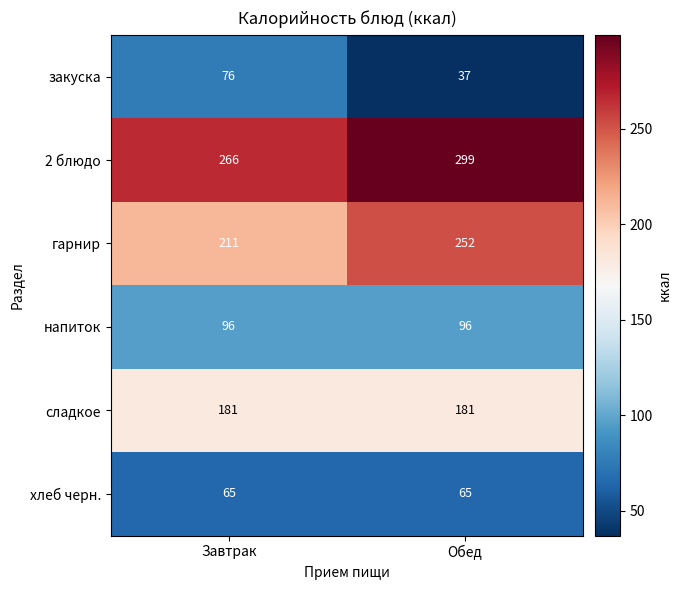

What is the difference between the maximum and minimum values in the закуска series?

39